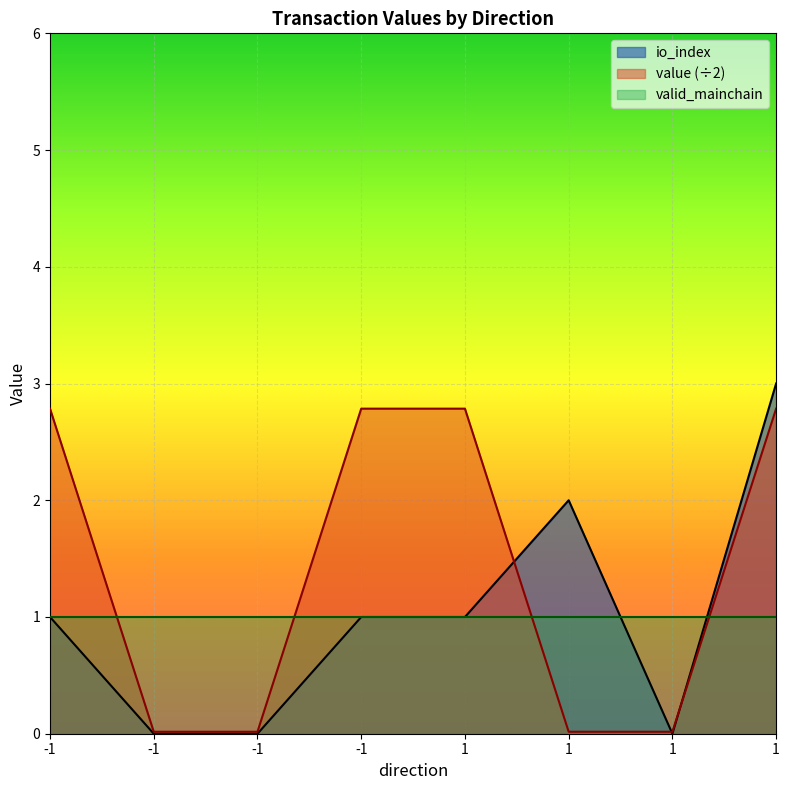

Is it true that io_index equals 3.0 at 1?

True